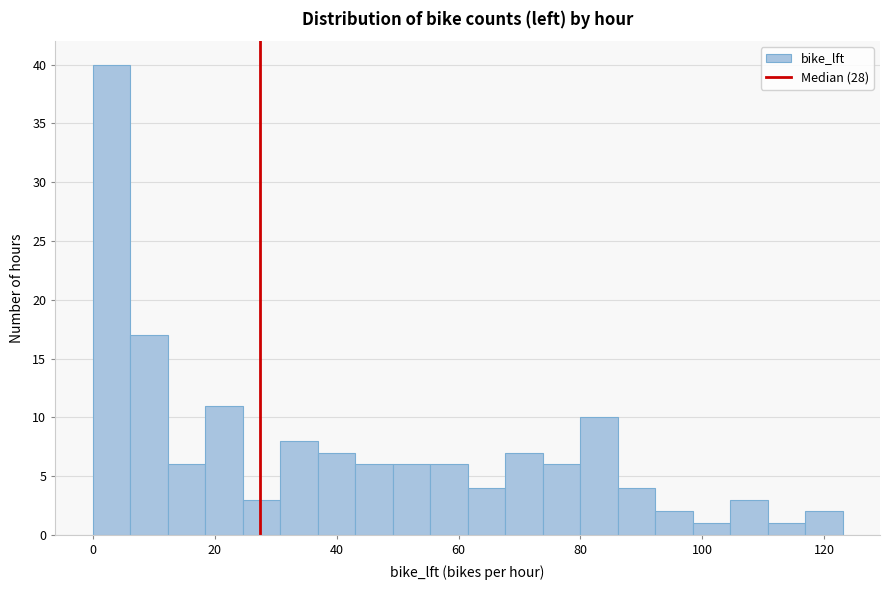

Around what value on the x-axis is the tallest bar? Give the approximate position of its centre, as read against the axis.

4